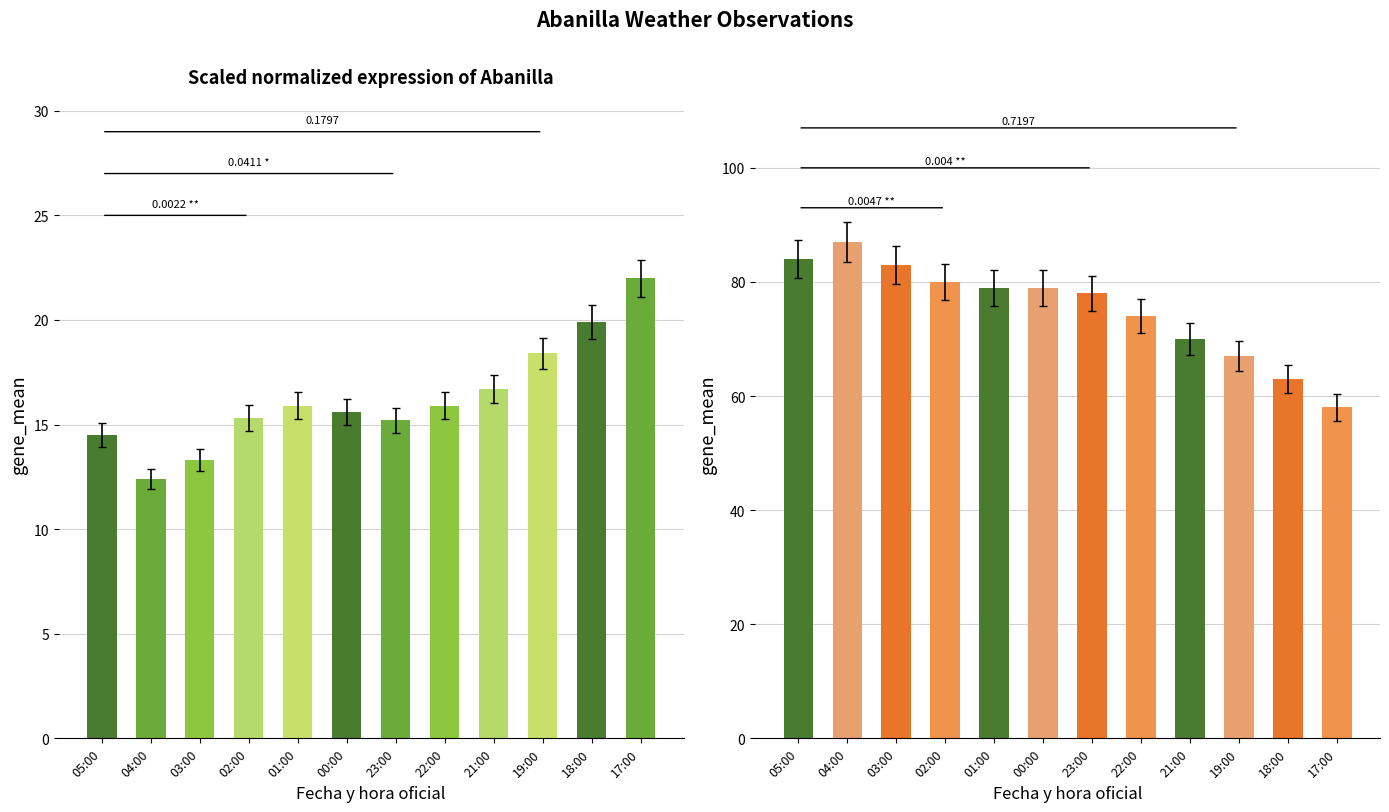

What is the difference between the Hezetasuna (%) values at 05:00 and 17:00?

26.0